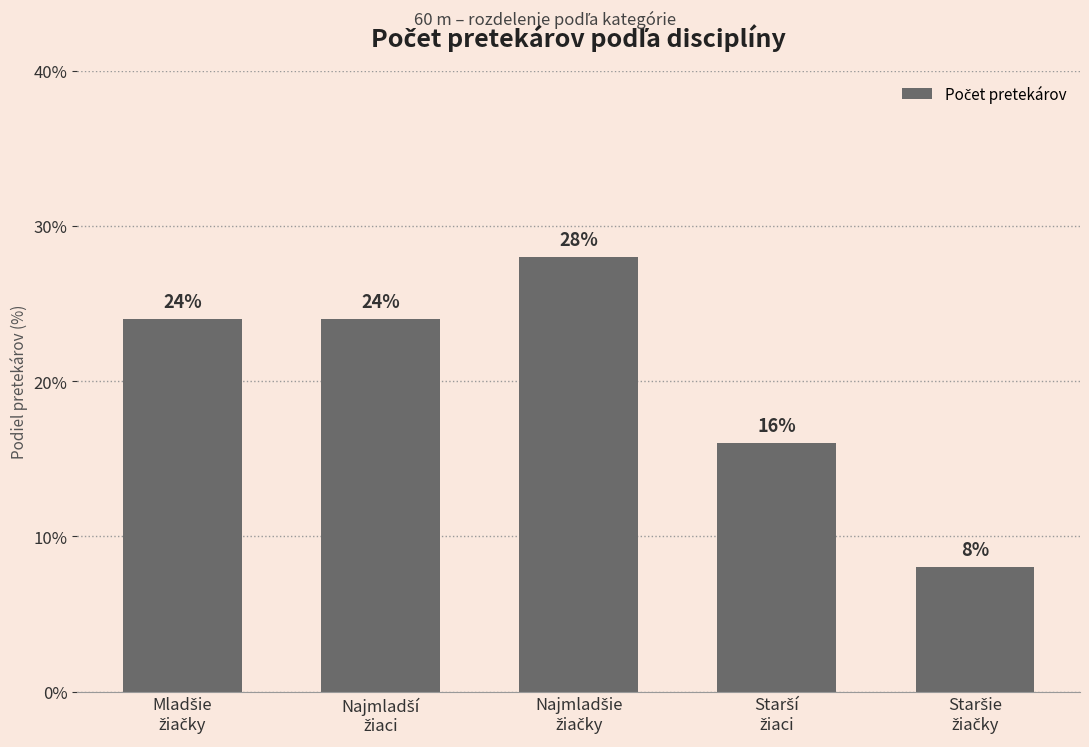

What is the minimum value shown in the chart?

8.0